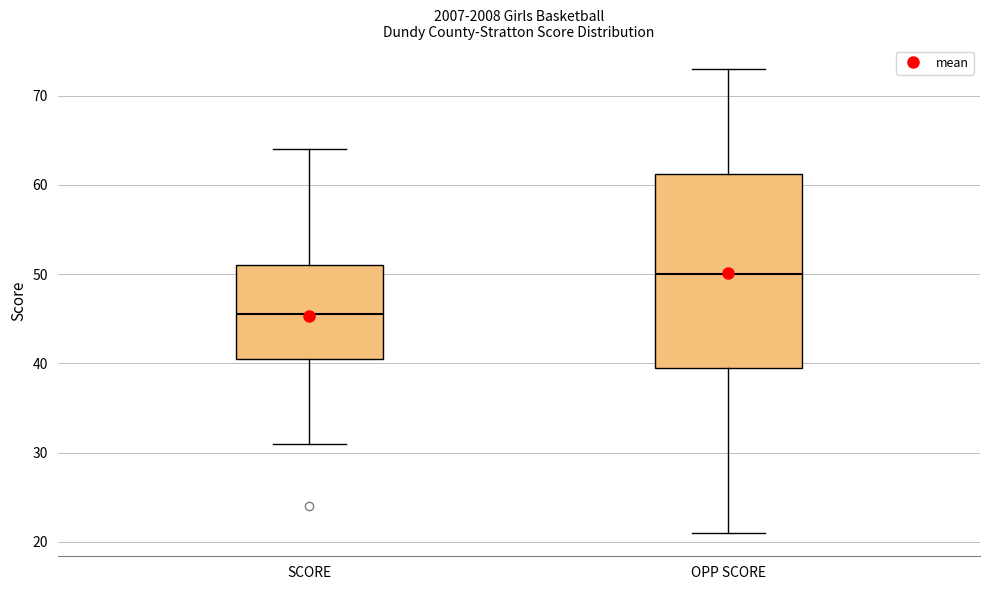

Where does the median line of the box for OPP SCORE sit on the y-axis? The values are not printed on the chart, so give them approximately, as read against the axis.

50